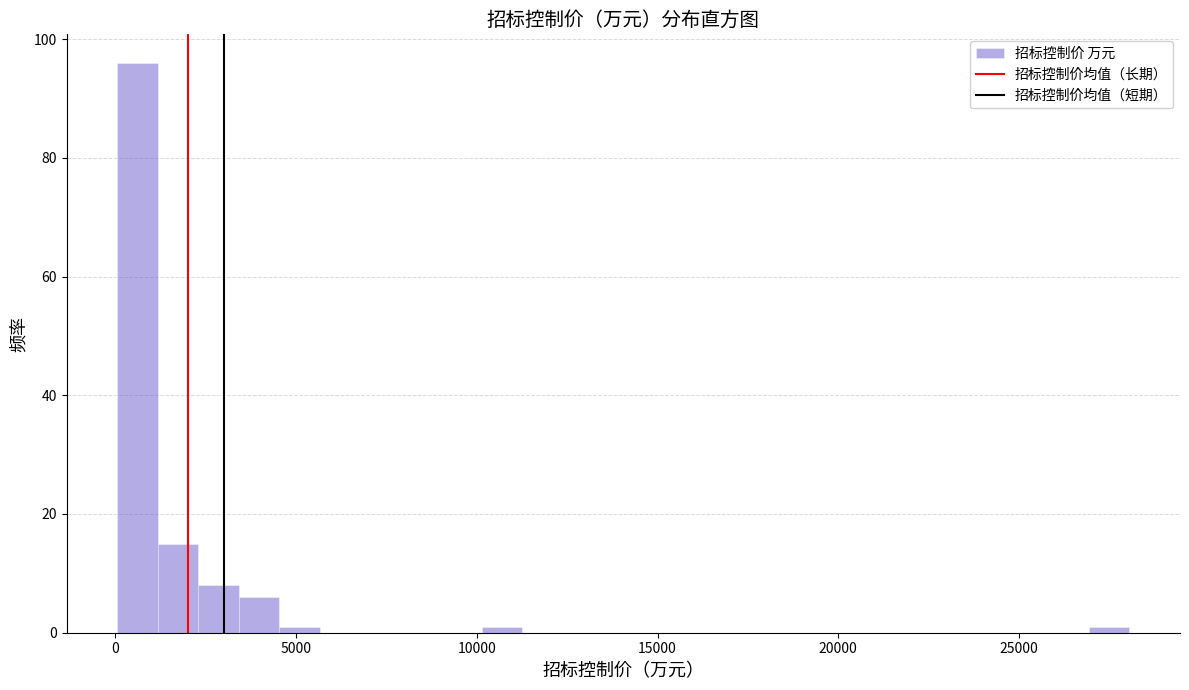

Read against the x-axis, roughly where is the centre of the tallest bar?

500